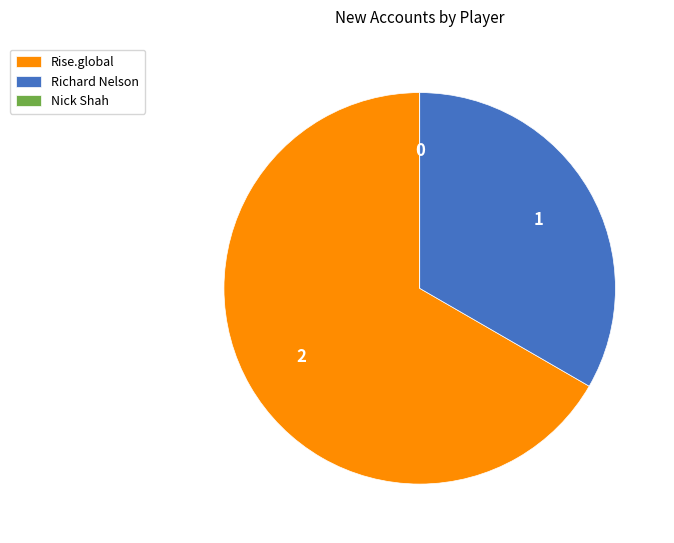

The Rise.global slice represents 57% of the pie. True or false?

False